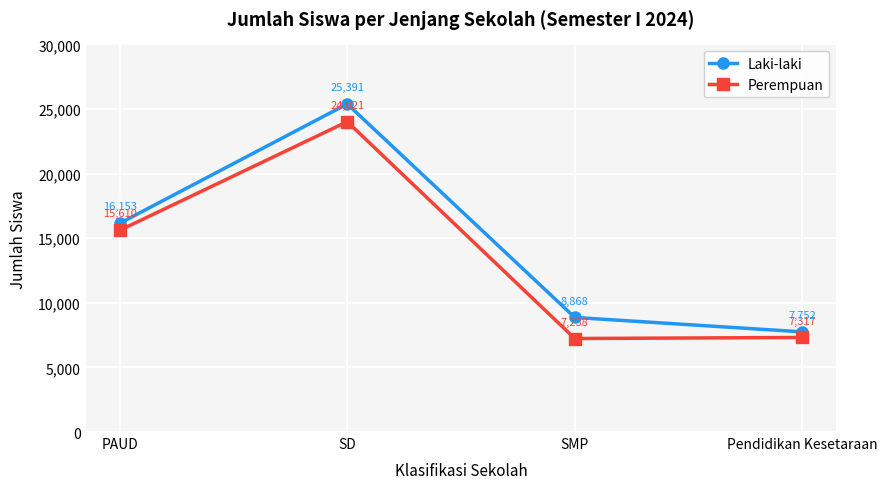

Which category has the highest value in the Laki-laki series?

SD